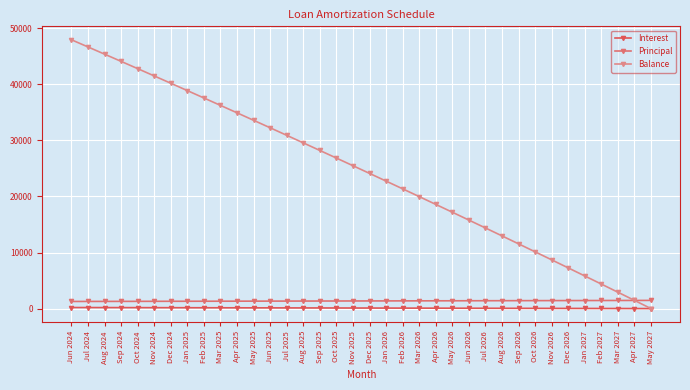

What are all the series names shown in the legend?

Interest, Principal, Balance